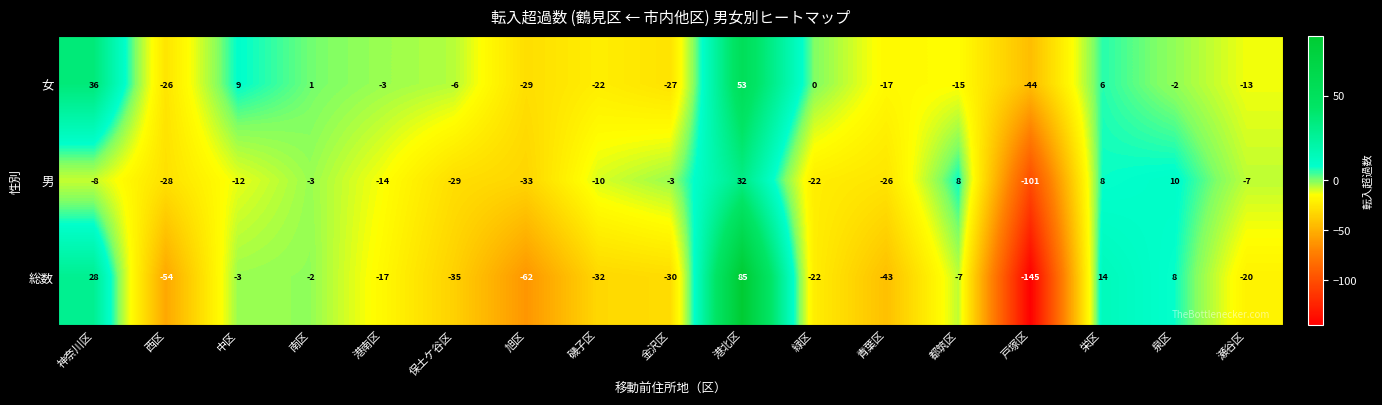

What is the greatest value displayed?

85